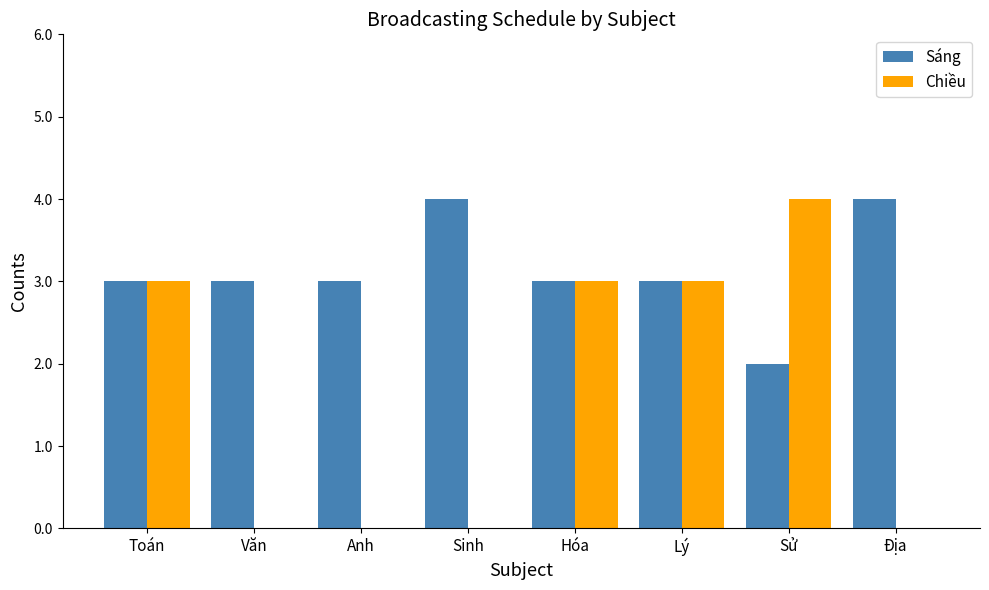

How many distinct data groups are displayed?

2